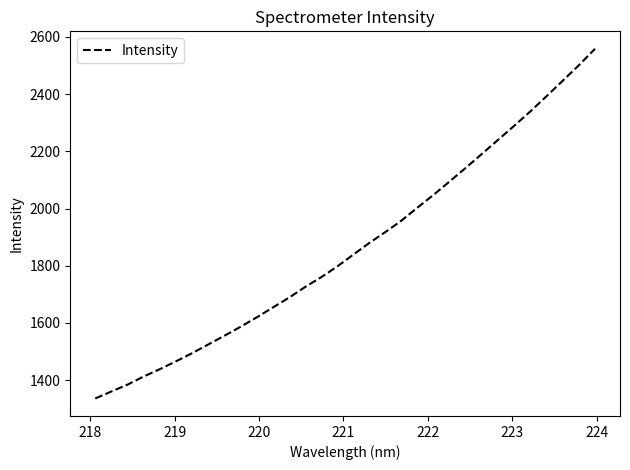

What is the difference between the maximum and minimum values?

1222.6